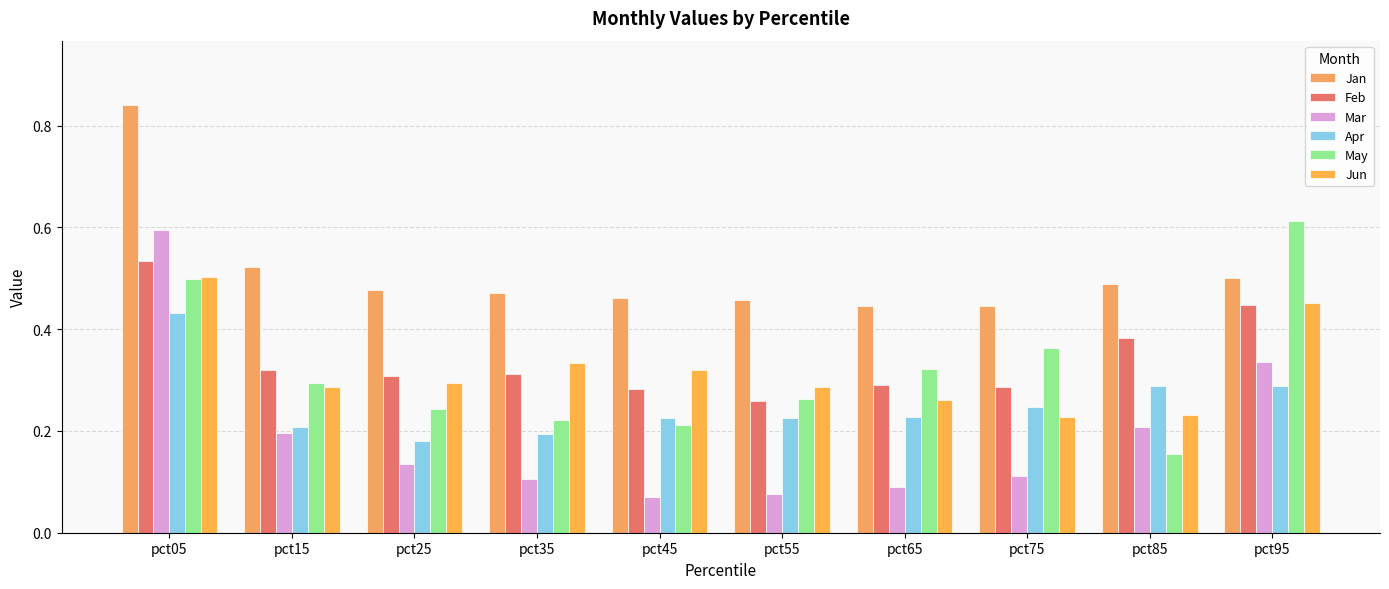

The Jan series shows 0.5 at pct85. True or false?

True